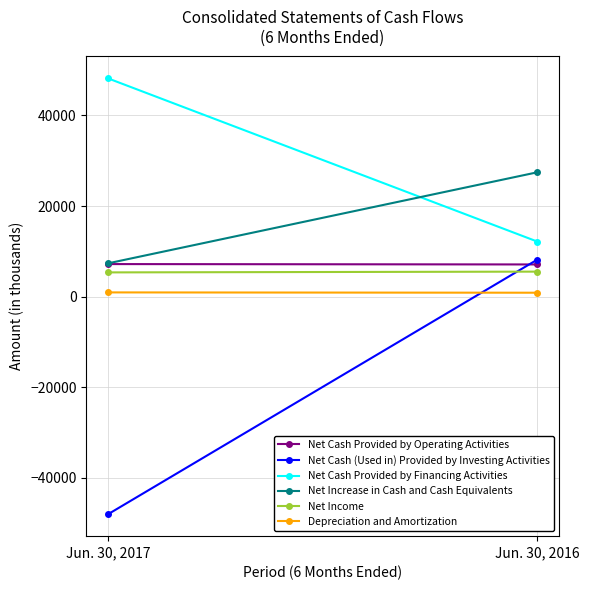

Which category has the highest value in the Net Cash Provided by Financing Activities series?

Jun. 30, 2017